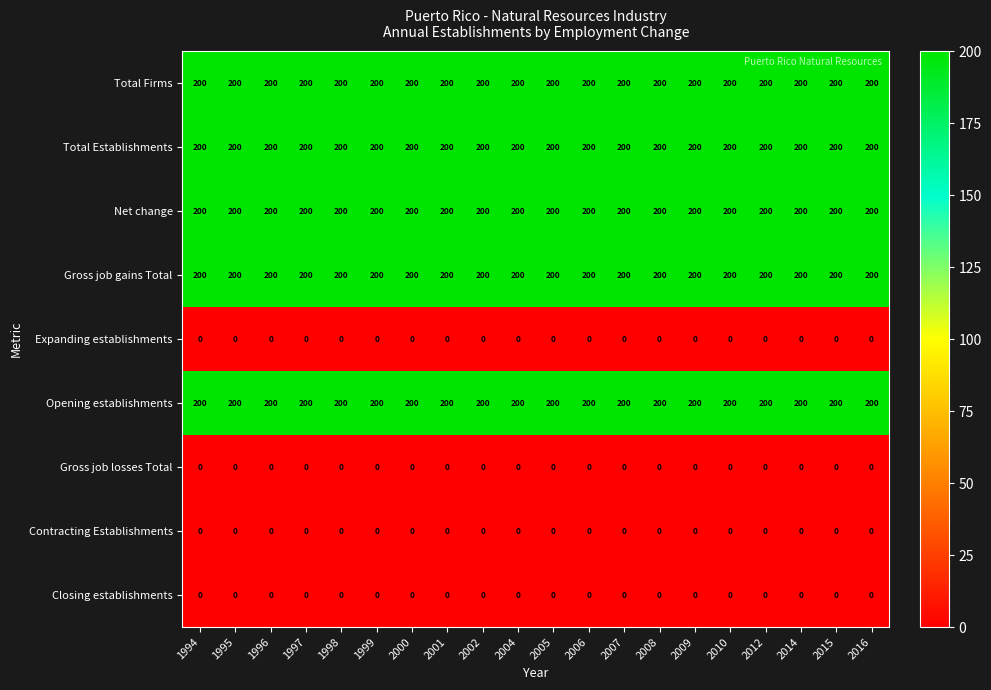

What is the difference between the highest and lowest values at 2014?

200